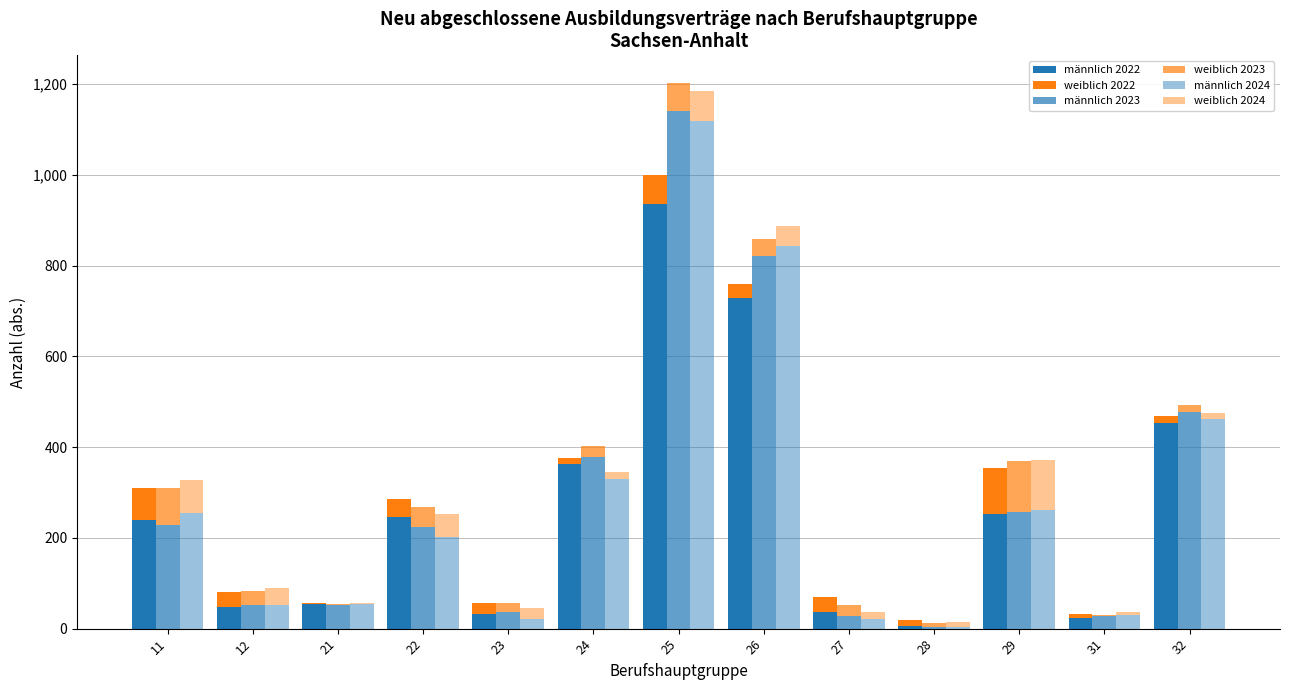

The weiblich 2024 series shows 63 at 29. True or false?

False